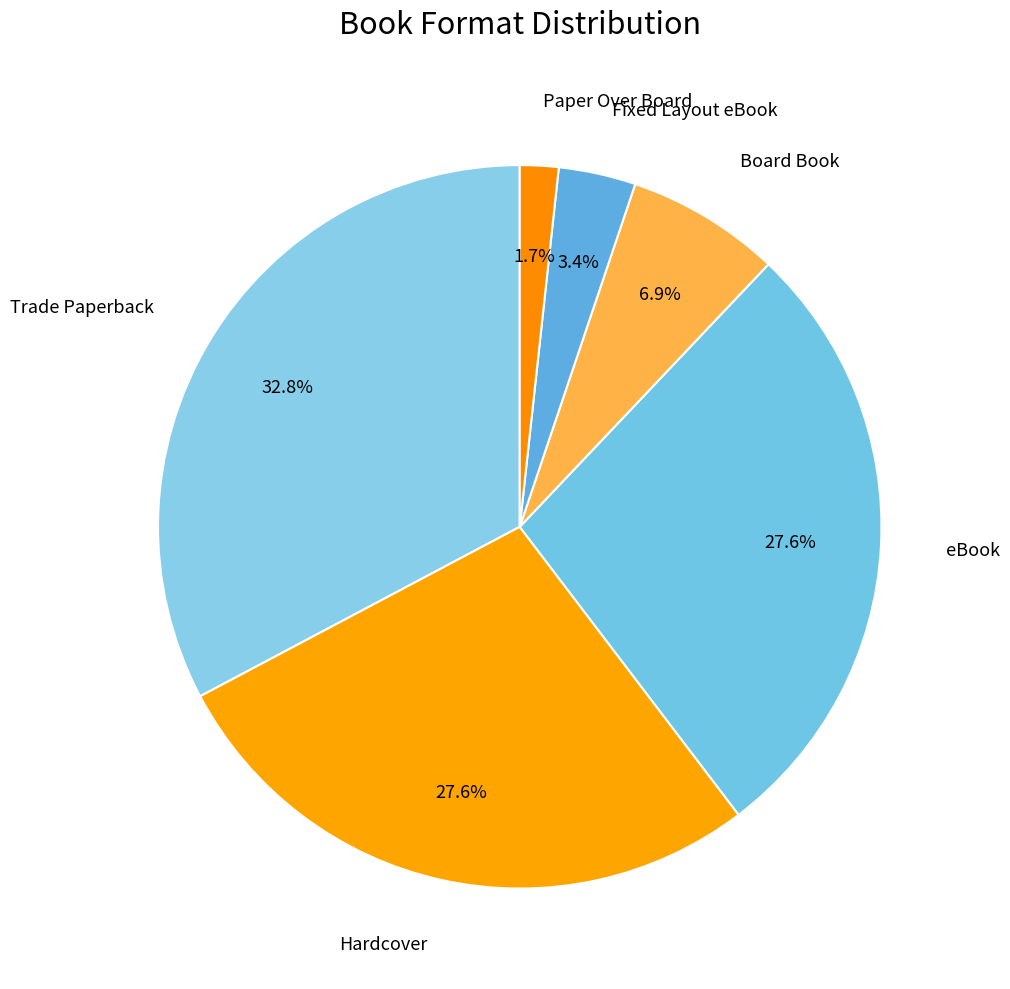

How many slices are in this pie chart?

6